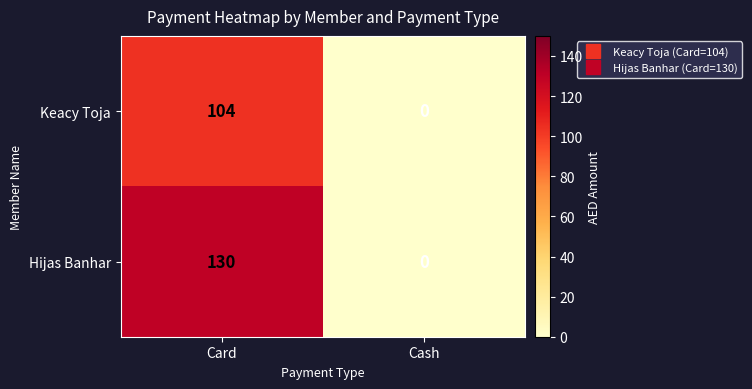

Which series has the largest total across all categories?

Hijas Banhar